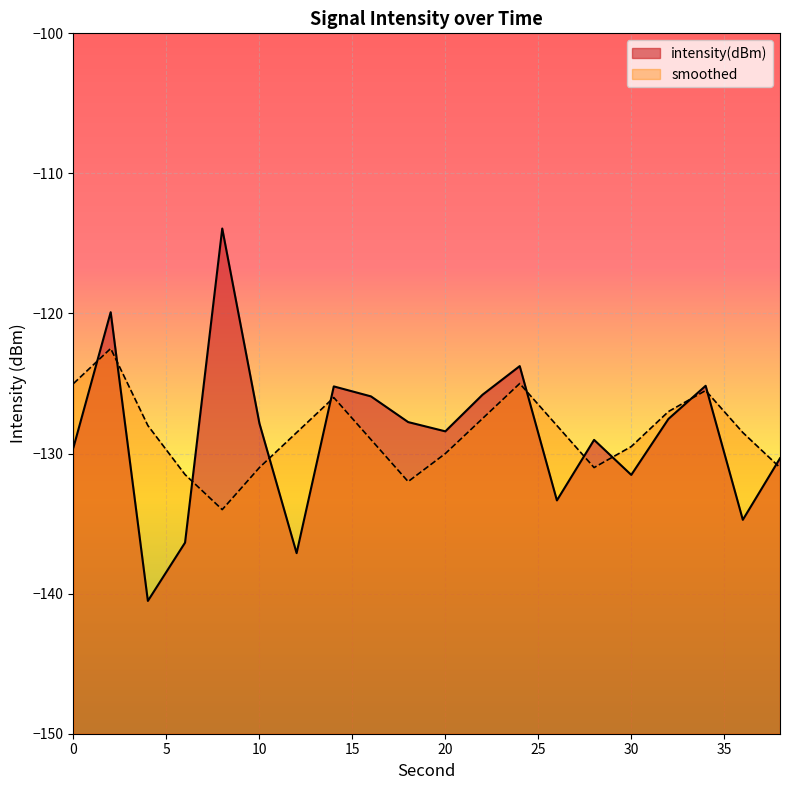

Which series has the largest total across all categories?

smoothed